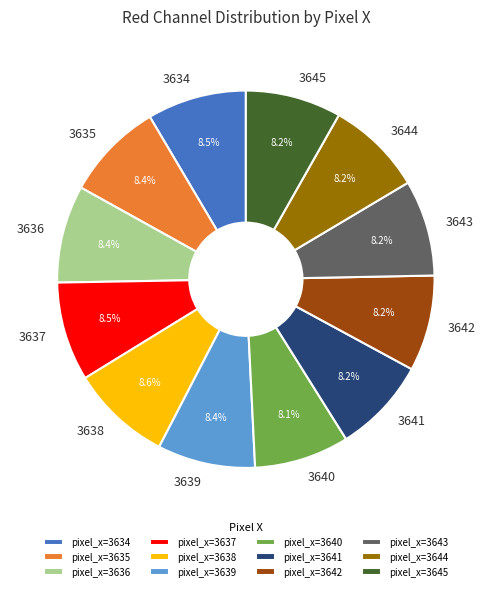

Is there any slice that represents more than half of the pie?

No